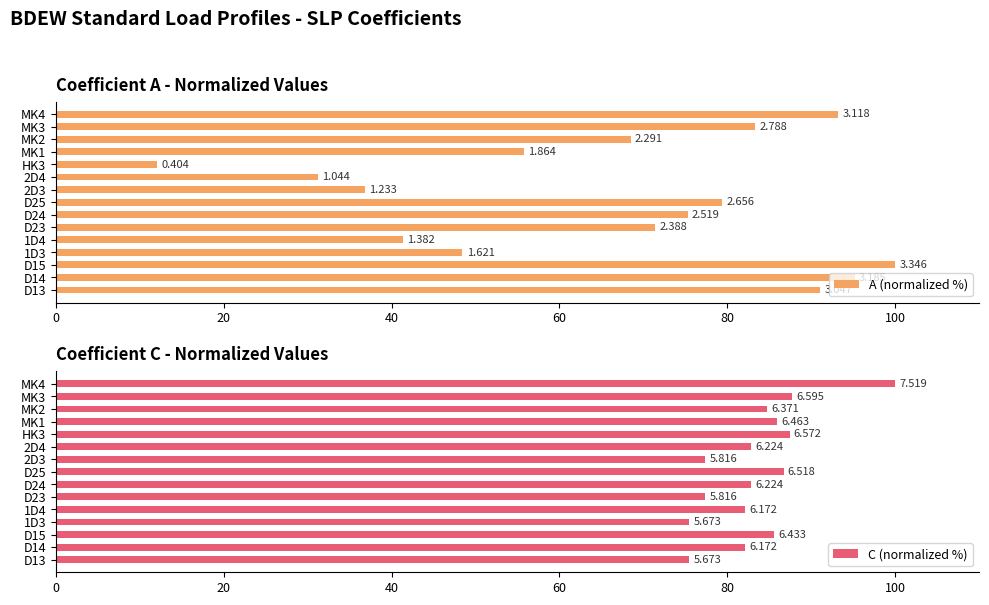

Which series has the largest total across all categories?

C (normalized %)